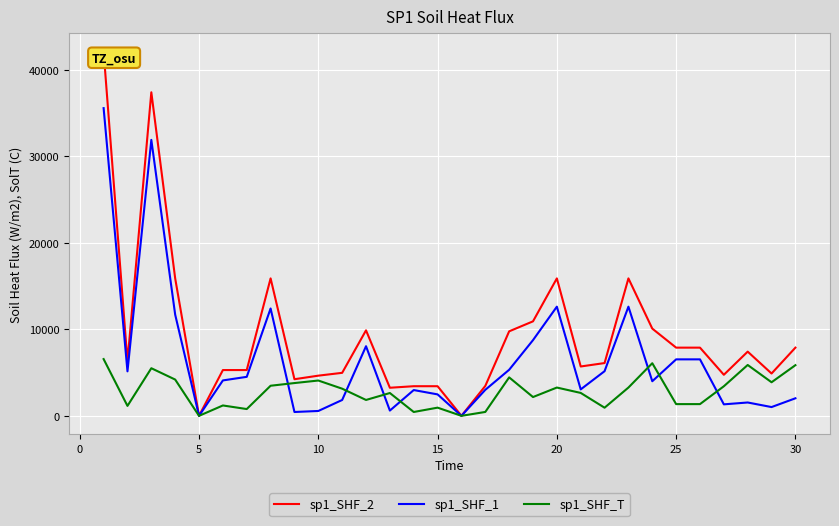

True or false: sp1_SHF_2 has more than 0 points higher than both neighbors.

True